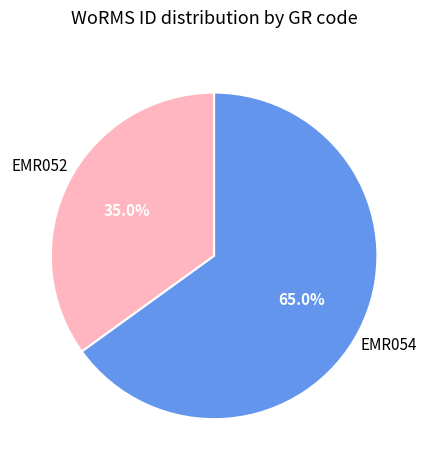

Is EMR052 the majority of the pie?

No